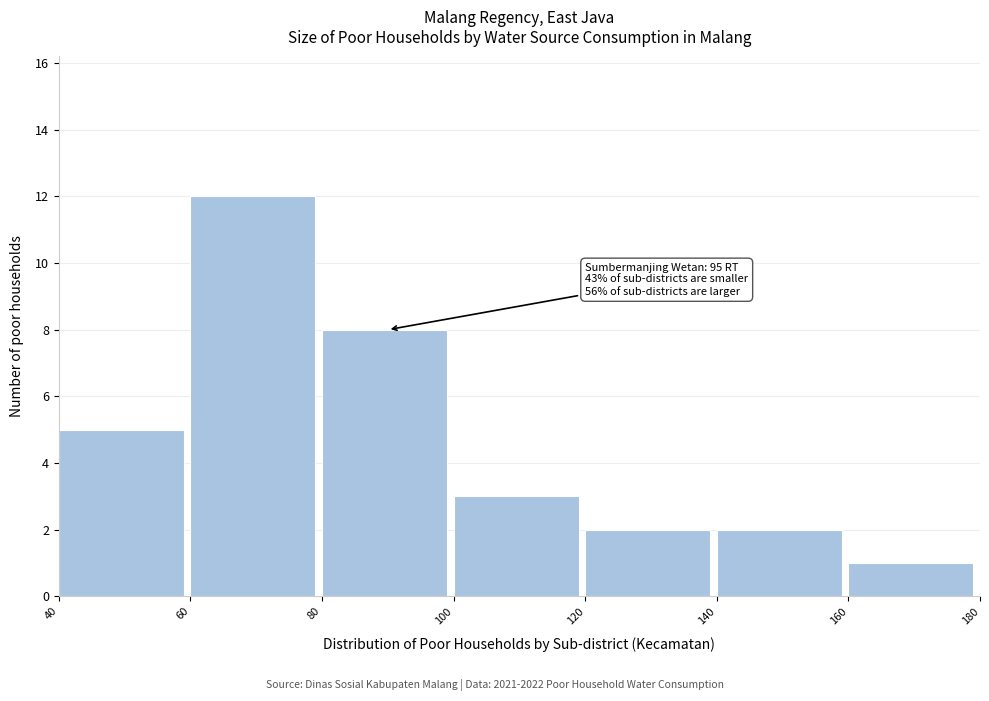

Which range on the x-axis has the tallest bar?

60 to 80